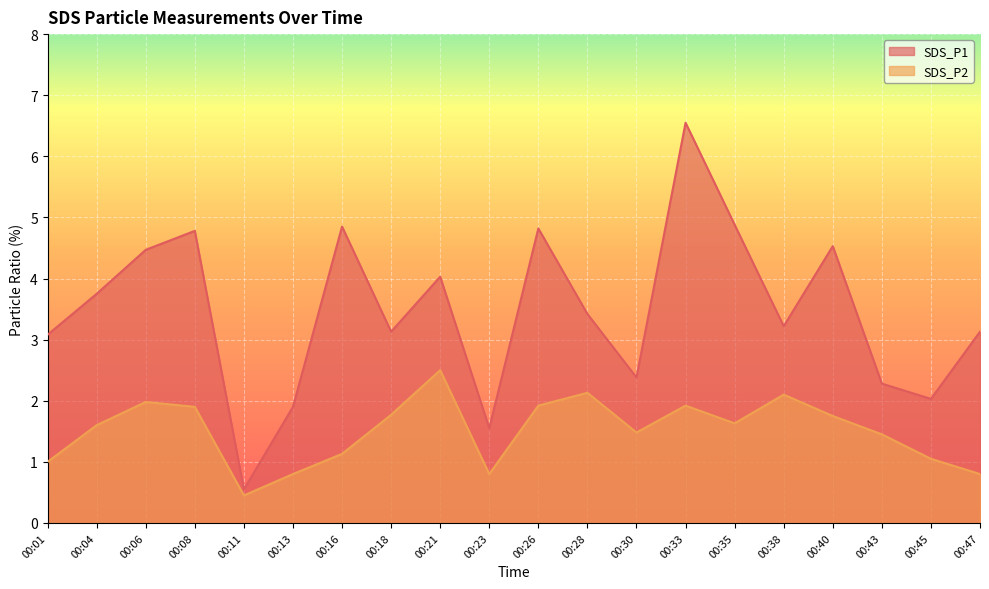

True or false: SDS_P1 and SDS_P2 cross at least once.

False